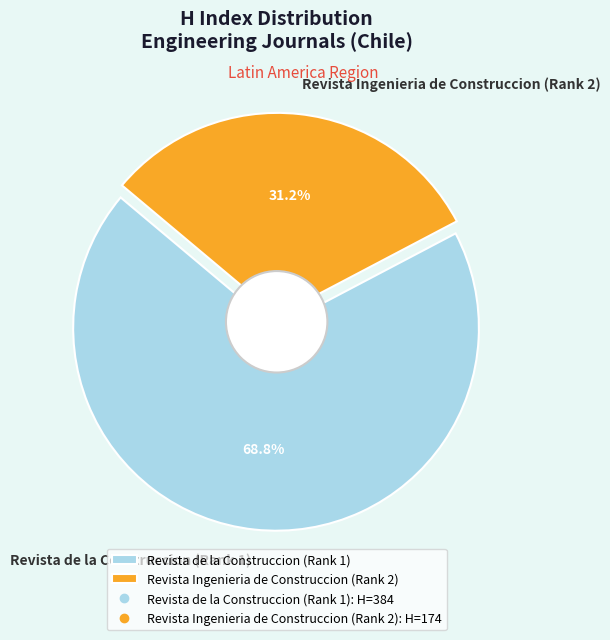

To the nearest percent, what is the difference between the Revista Ingenieria de Construccion (Rank 2) and Revista de la Construccion (Rank 1) slice percentages?

38%